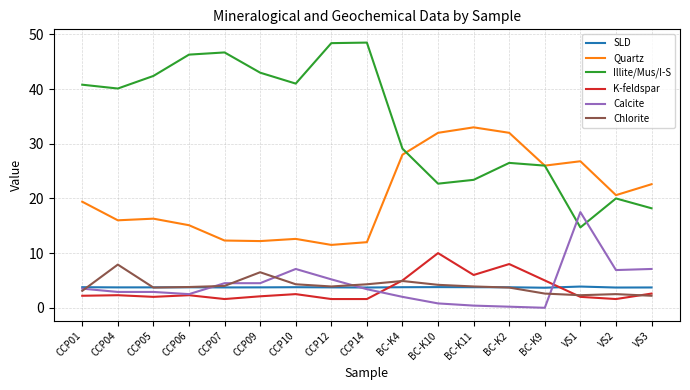

Where is Chlorite nearest to the value 5?

BC-K4